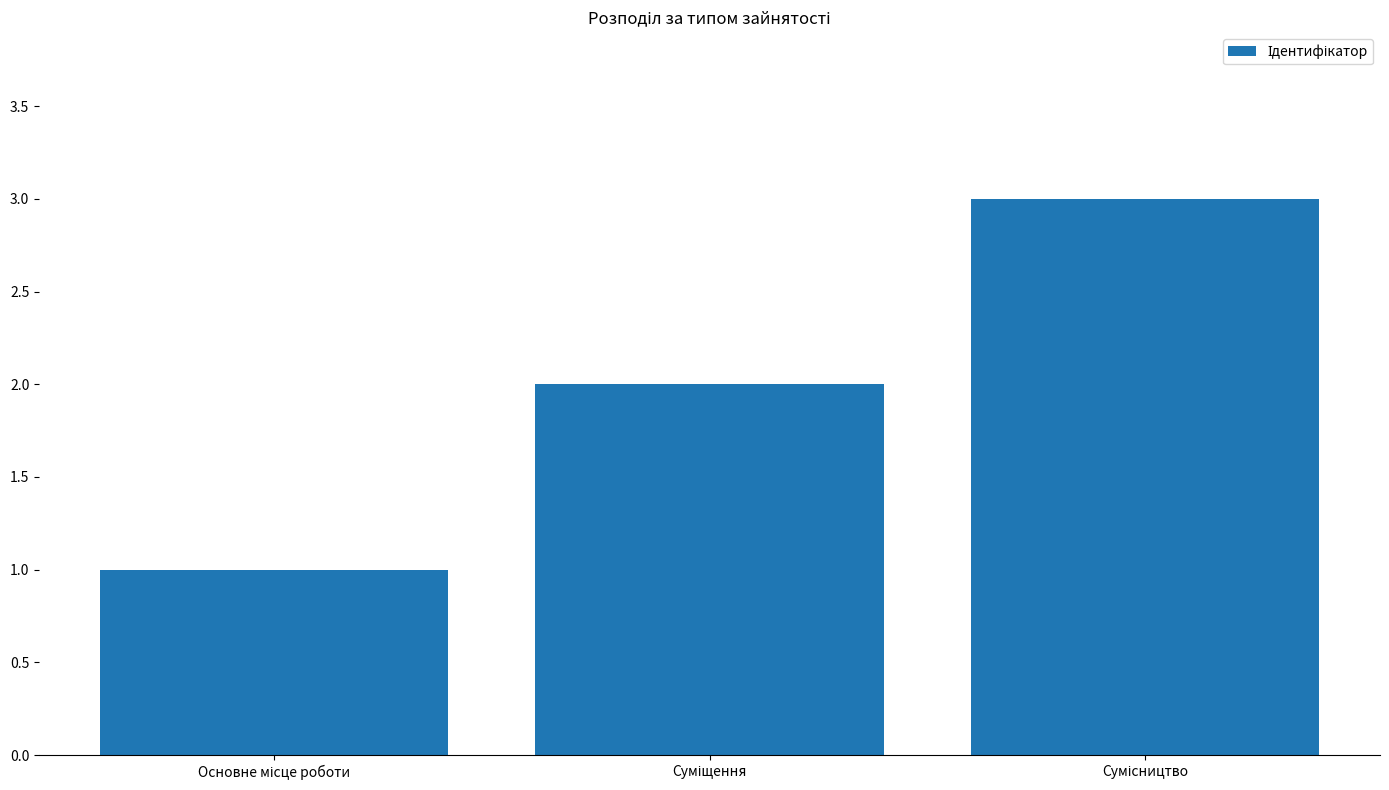

How many values are below 2?

1